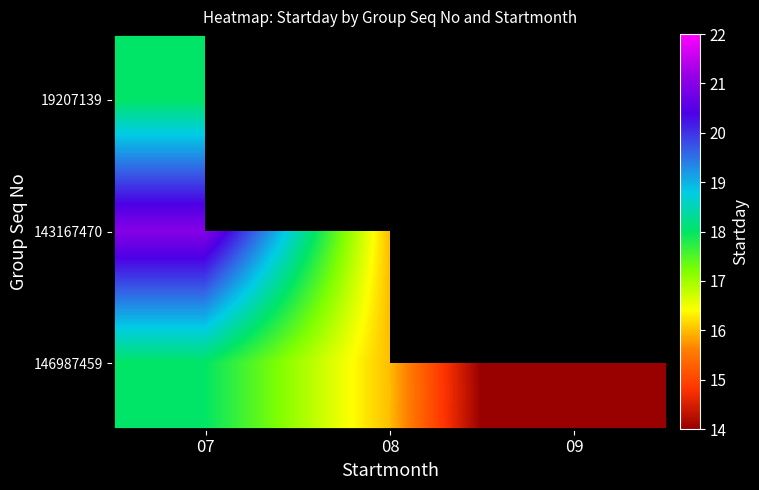

Rank the series by their average value, from lowest to highest.

19207139, 143167470, 146987459